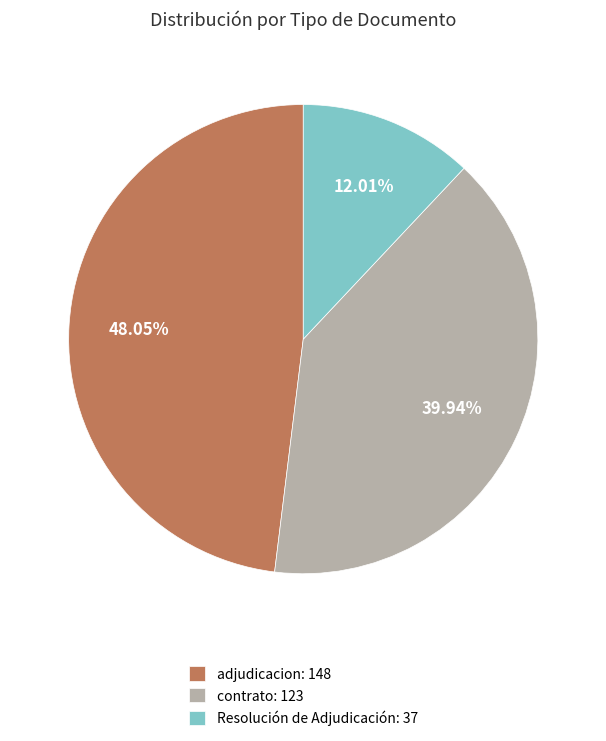

Does any single category account for the majority?

No